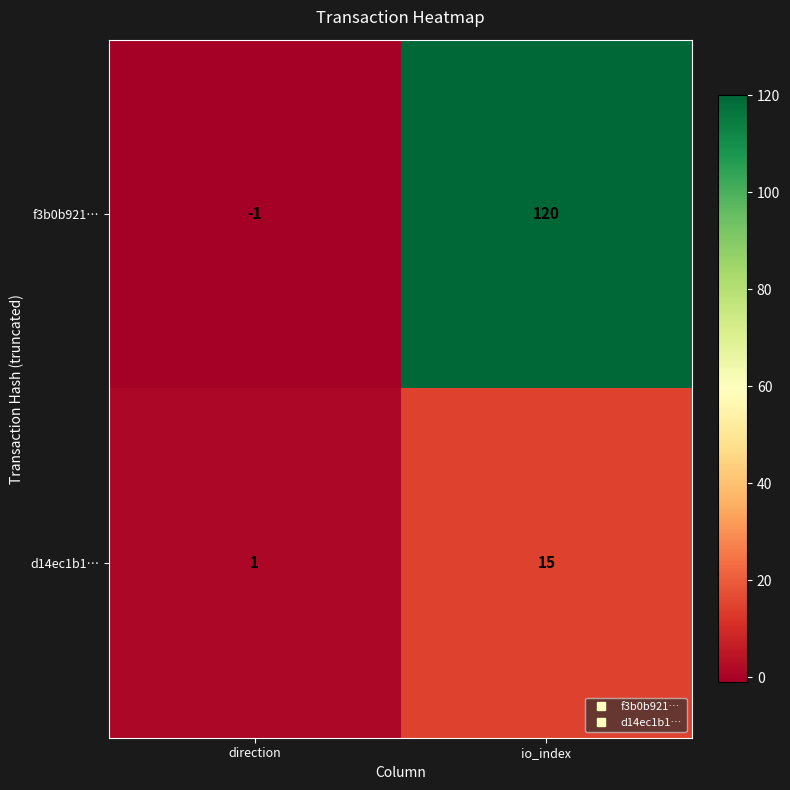

Which series changed the most between direction and io_index?

f3b0b921…